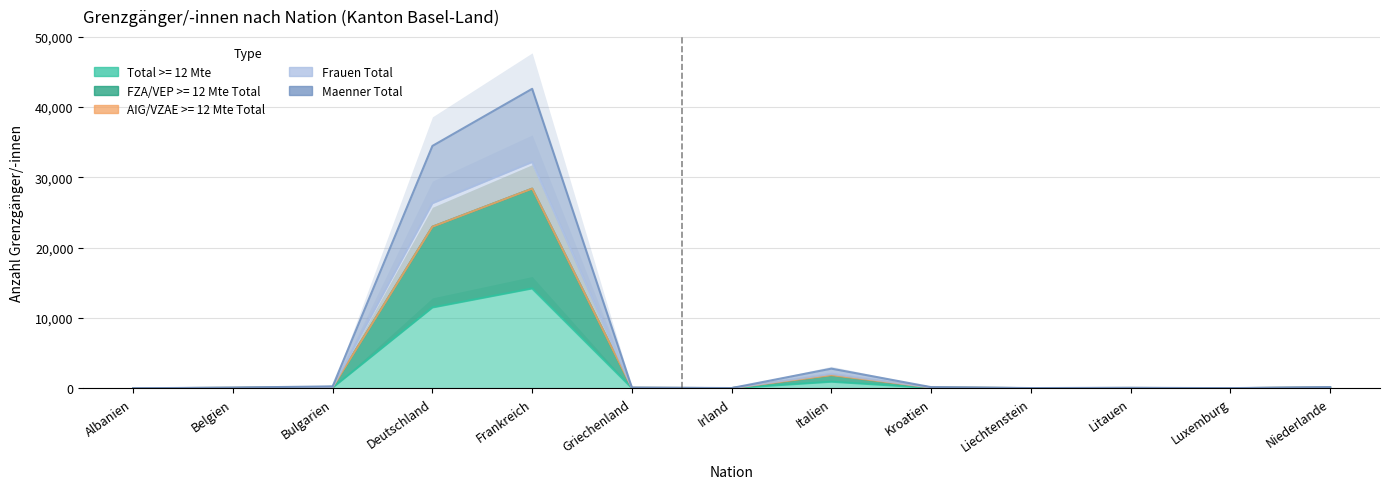

What is the sum of all Frauen Total values?

61232